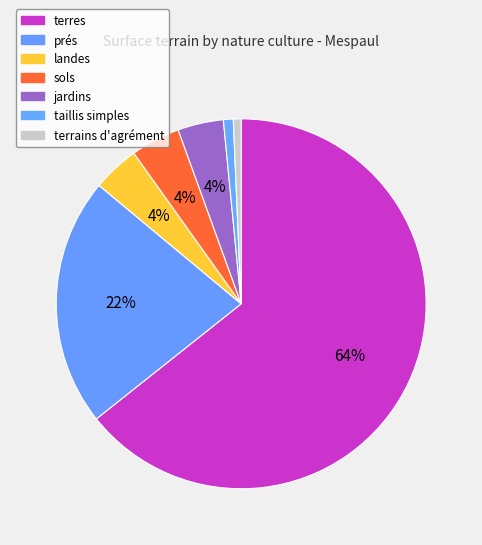

How many slices are in this pie chart?

7